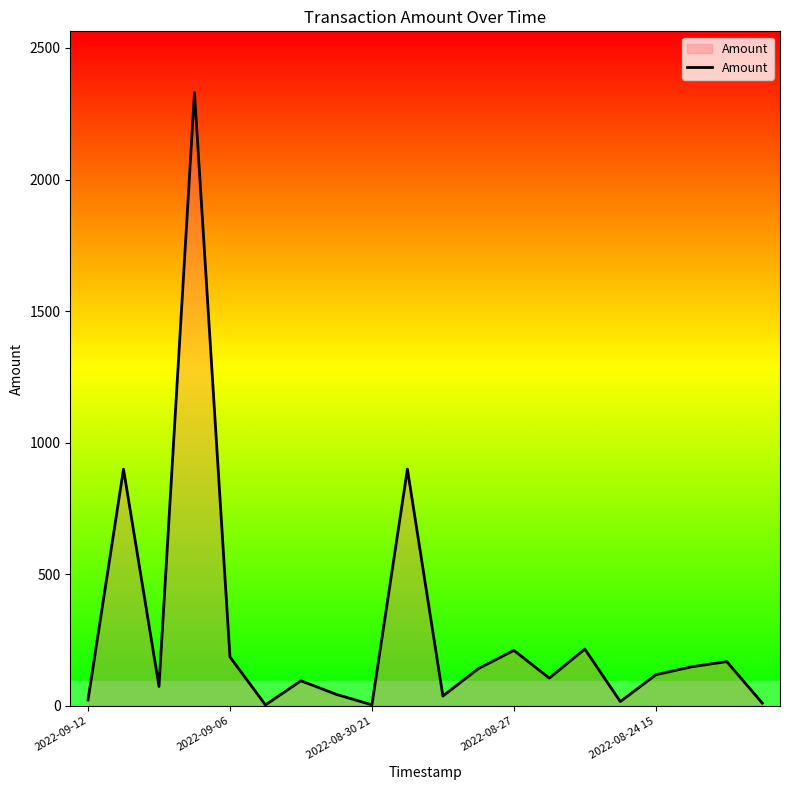

What is the maximum value shown in the chart?

2330.2